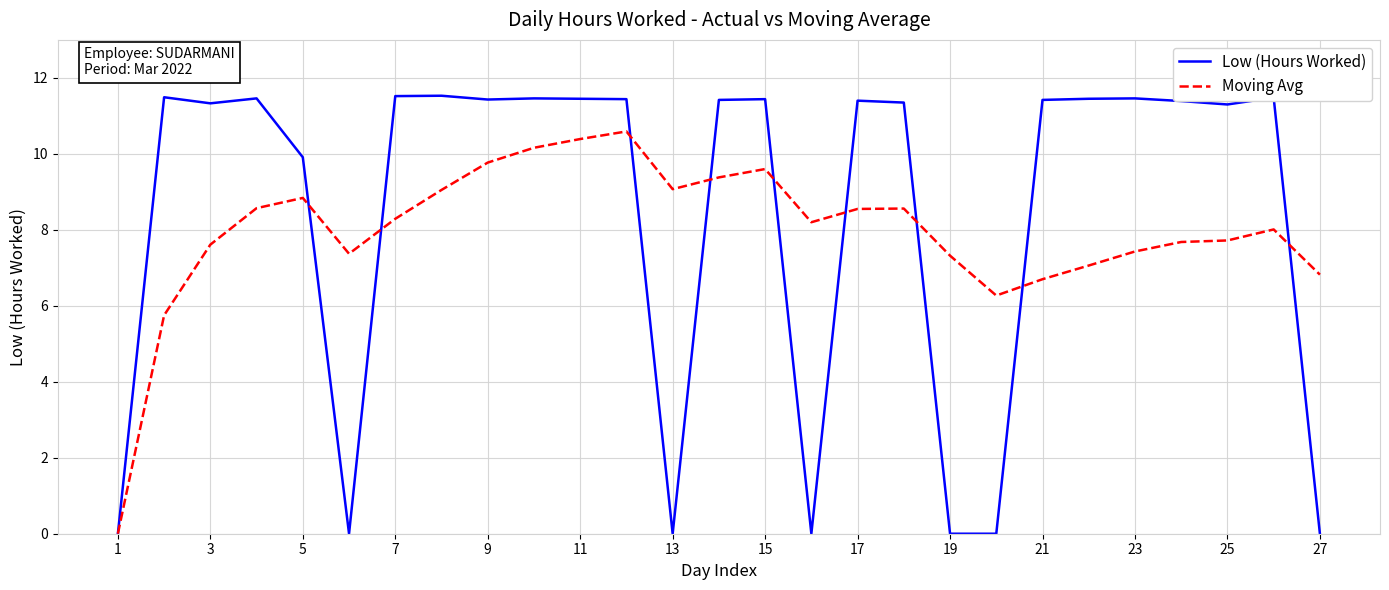

What is the highest value of the Moving Avg series?

10.6